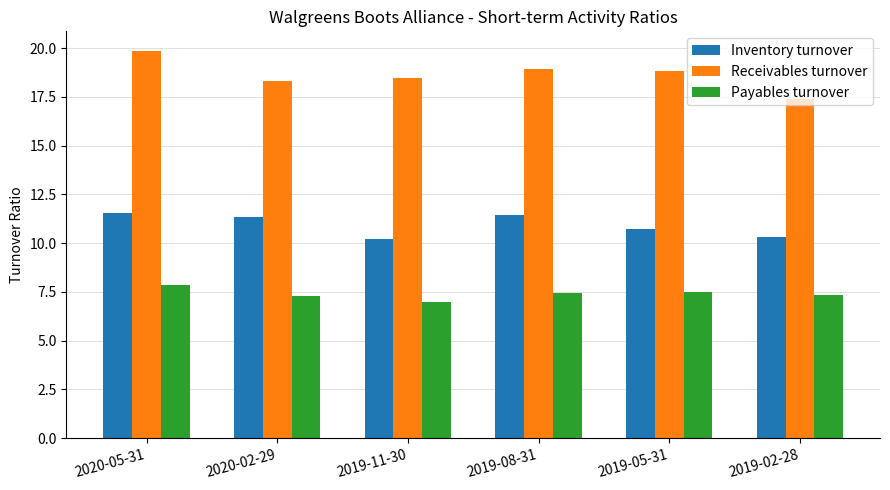

What is the spread (max minus min) of values at 2019-08-31?

11.5